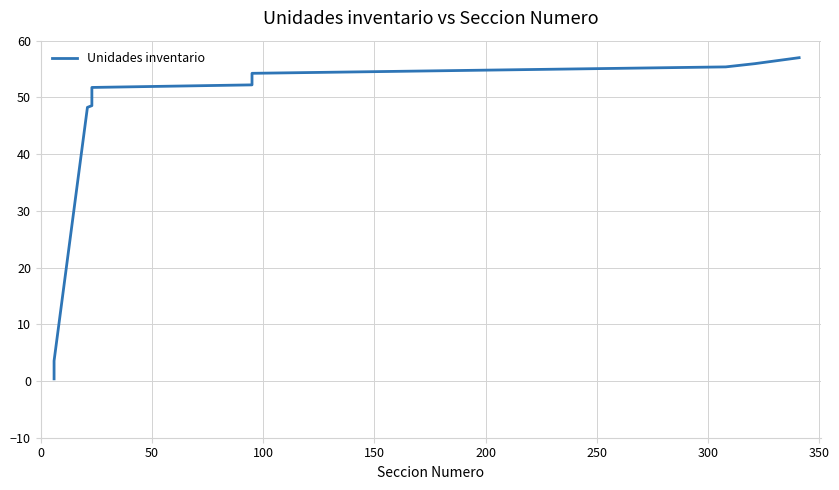

What is the value of the 12th point from the left?

50.1